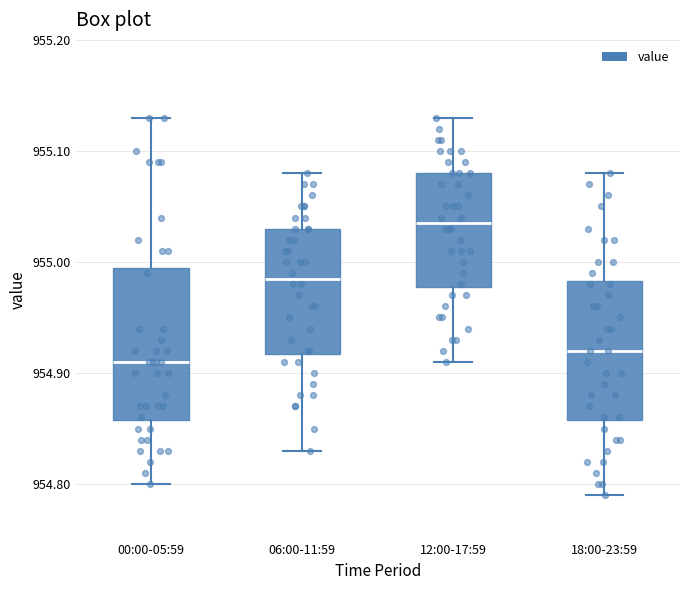

Reading left to right, transcribe this box plot: for each box, give where its median line is, the range the box spans, and where its two whiskers end, as read against the y-axis. The values are not printed on the chart, so give them approximately, as read against the axis.

00:00-05:59: median 954.91, box 954.86 to 955.00, whiskers 954.80 to 955.13
06:00-11:59: median 954.99, box 954.92 to 955.03, whiskers 954.83 to 955.08
12:00-17:59: median 955.04, box 954.98 to 955.08, whiskers 954.91 to 955.13
18:00-23:59: median 954.92, box 954.86 to 954.98, whiskers 954.79 to 955.08